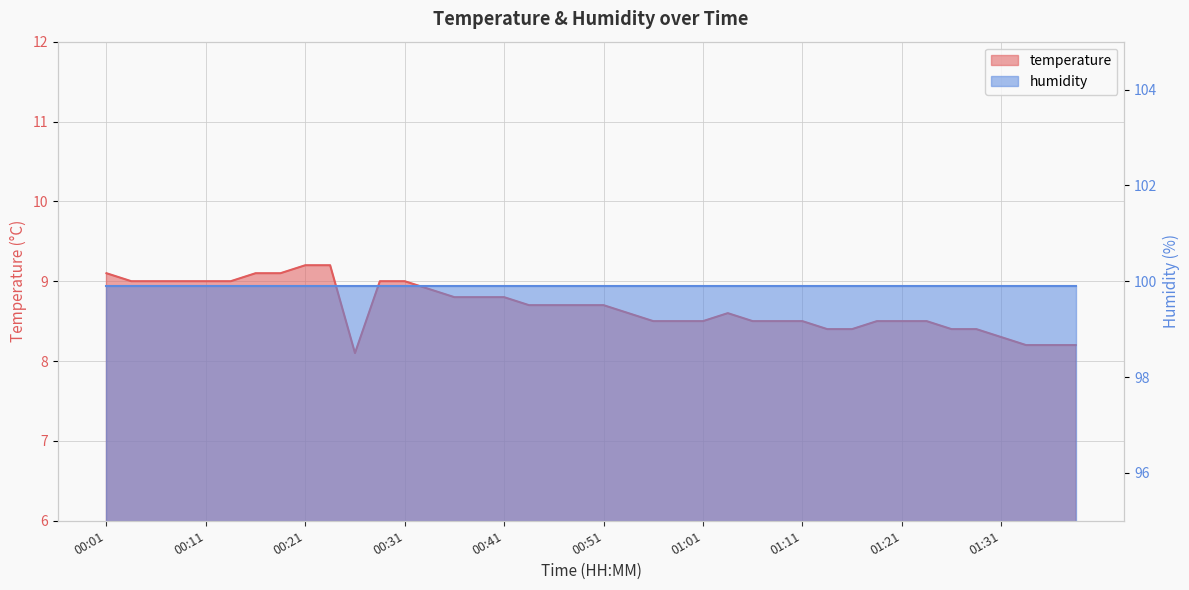

Is it true that the value at 00:51 is 5.2?

False